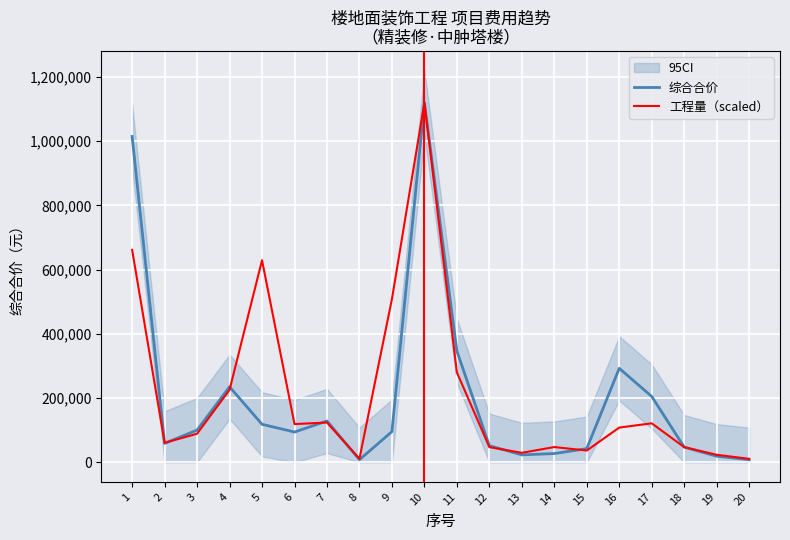

What are all the series names shown in the legend?

综合合价, 工程量（scaled）